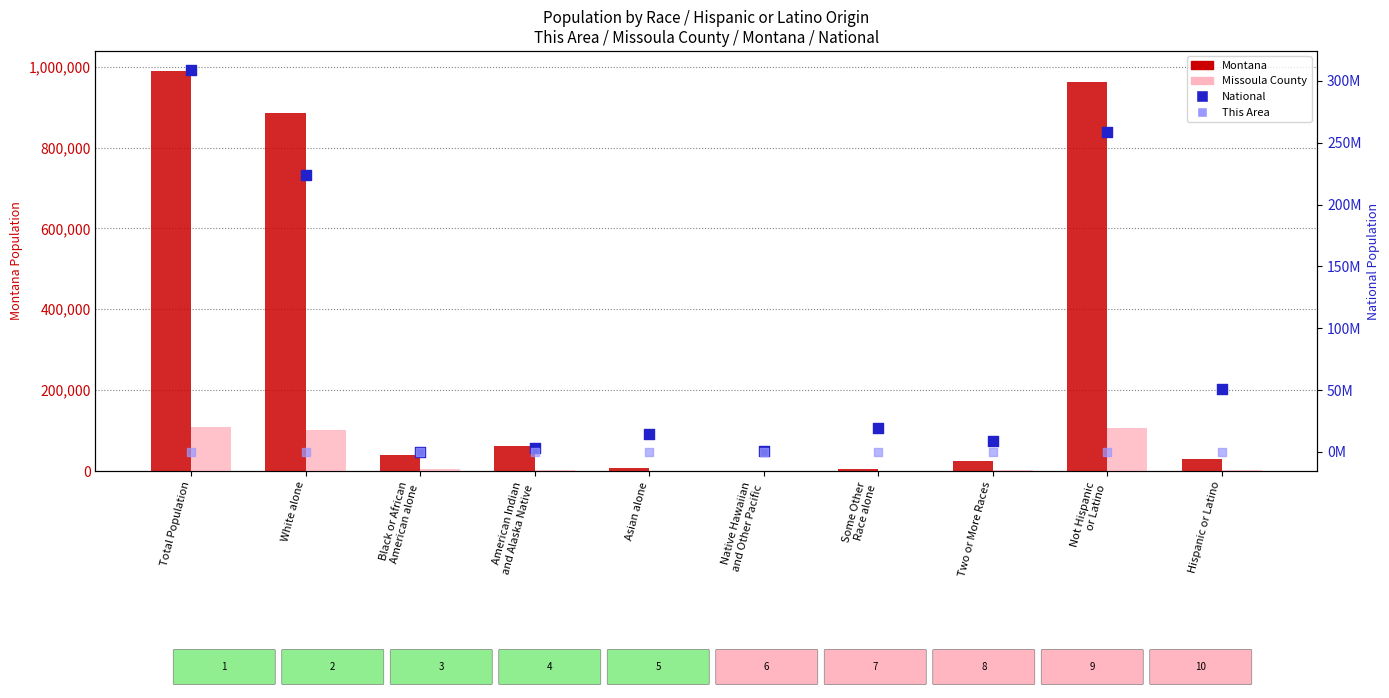

Which series contains the highest Y value?

National